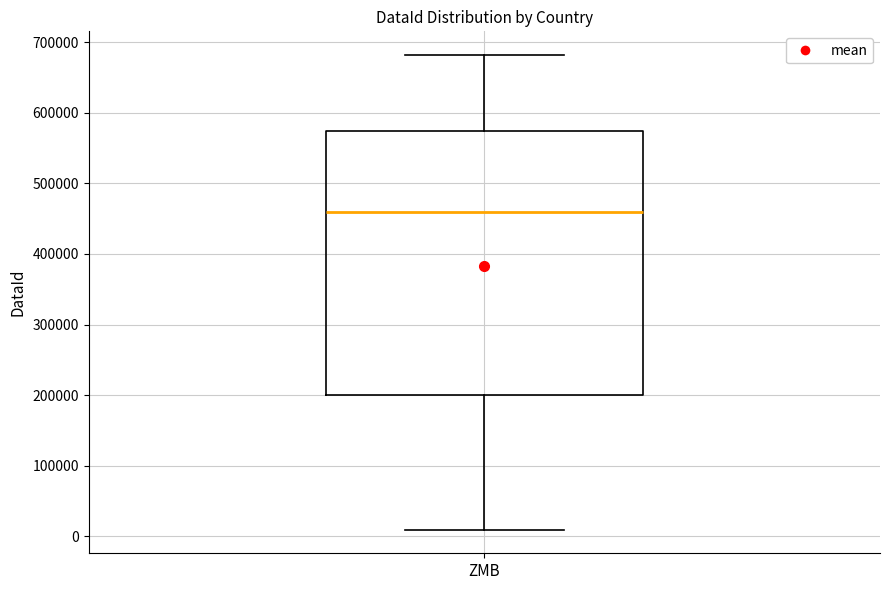

Where does the median line of the box for ZMB sit on the y-axis? The values are not printed on the chart, so give them approximately, as read against the axis.

460000